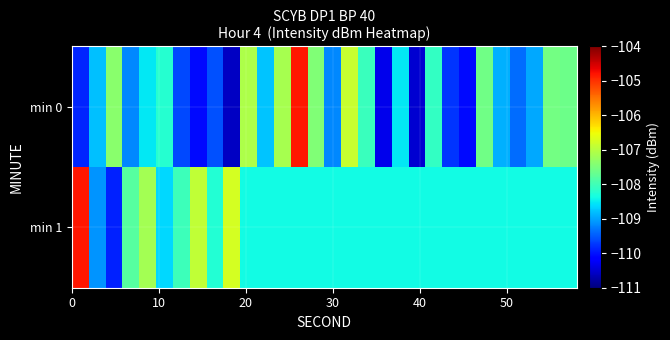

What is the greatest value displayed?

-104.8